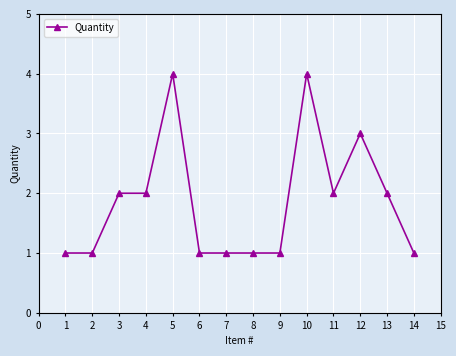

True or false: the data shows 1 at 1.

True